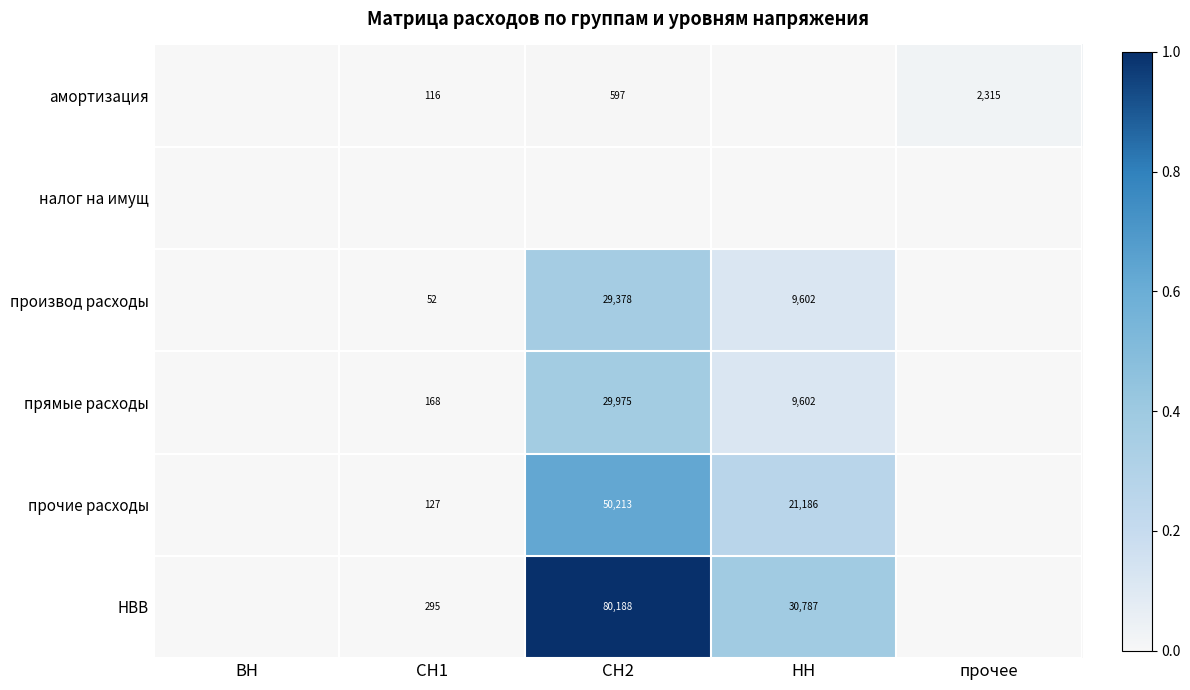

The прочие расходы series shows 13152.3 at НН. True or false?

False